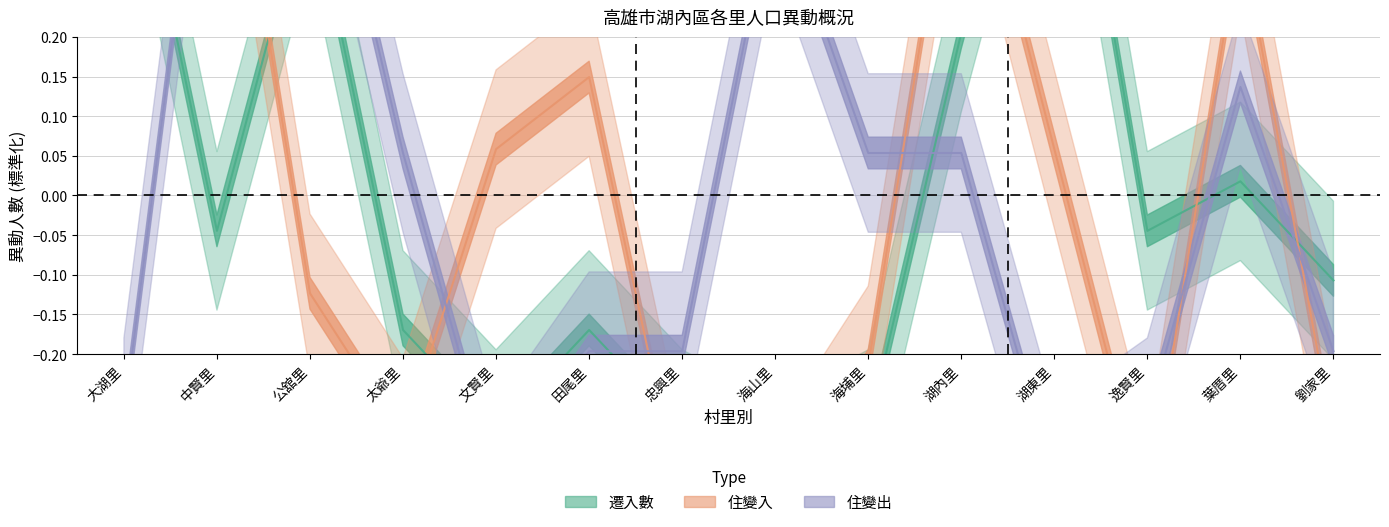

How many data points in 住變出 are above 0?

7